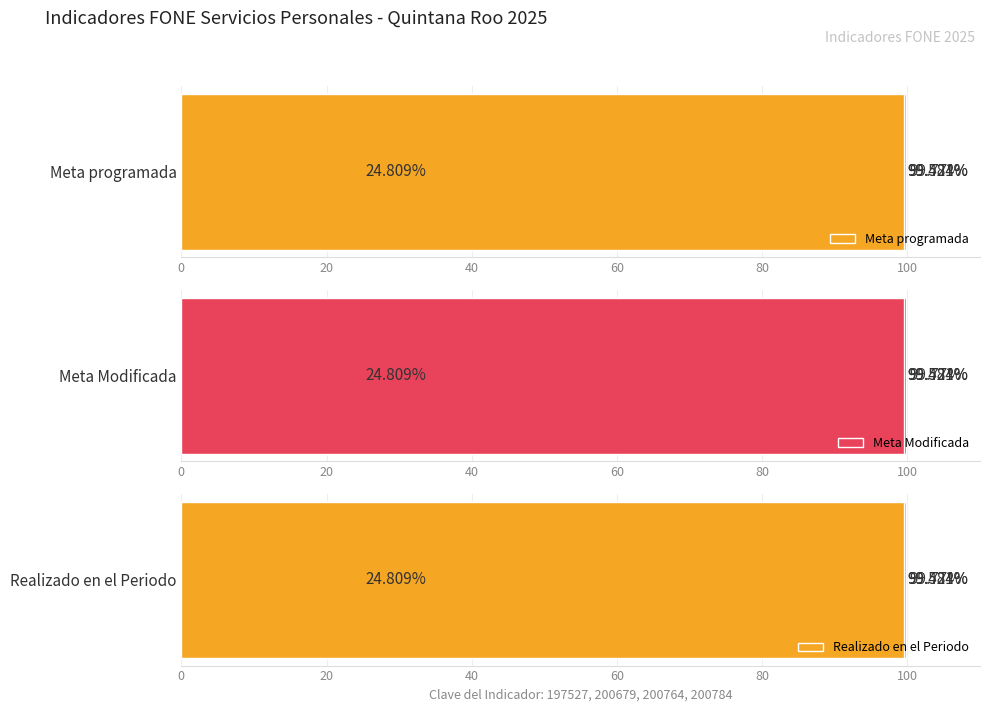

Are the bars grouped side by side (vs. stacked)?

Yes